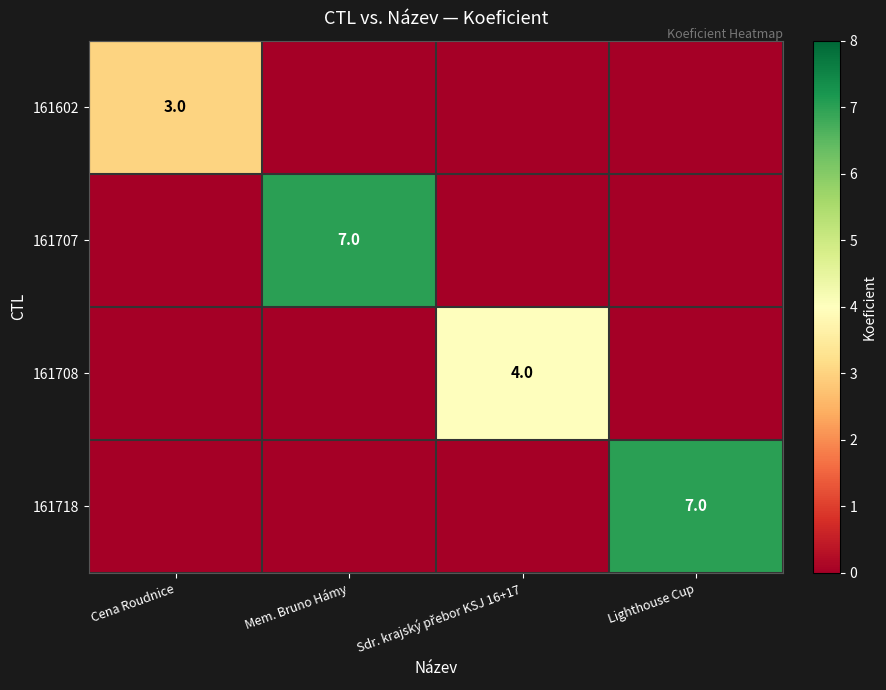

Is it true that 161602 equals 3 at Cena Roudnice?

True